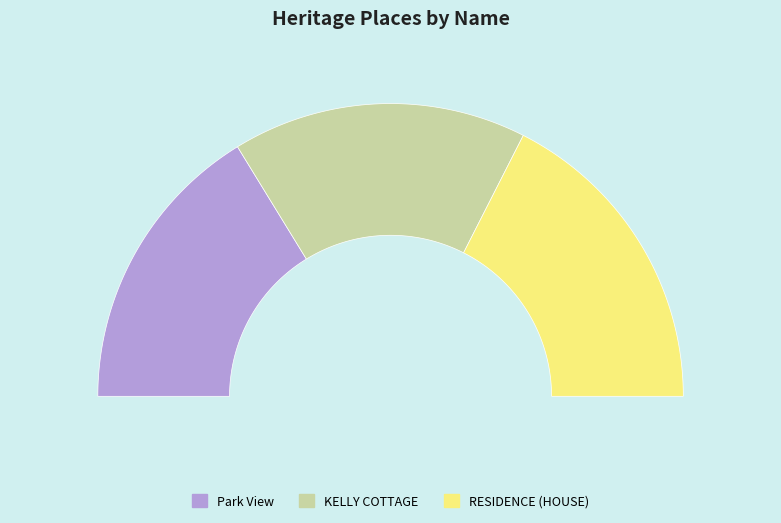

To the nearest percent, what percentage of the pie is Park View?

32%